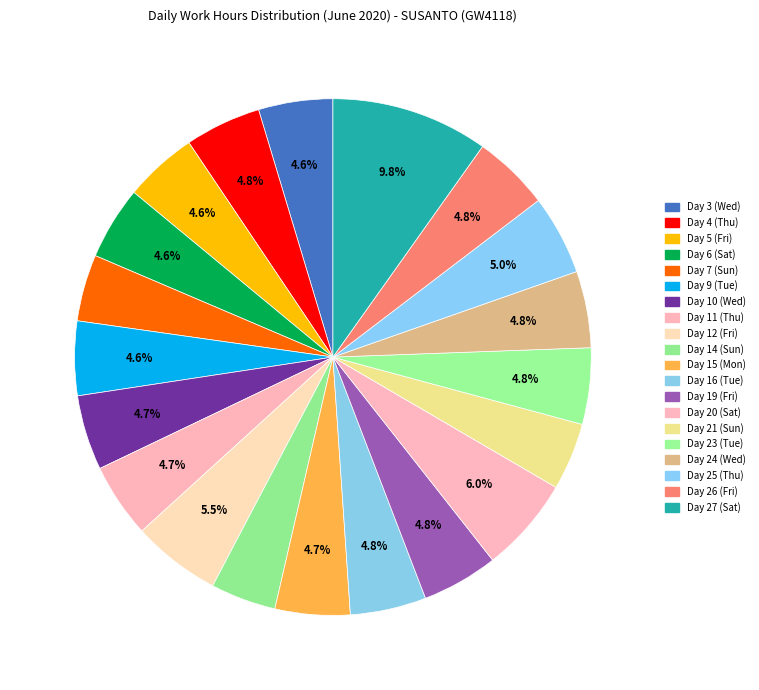

What is the smallest slice in the pie chart?

Day 14 (Sun)